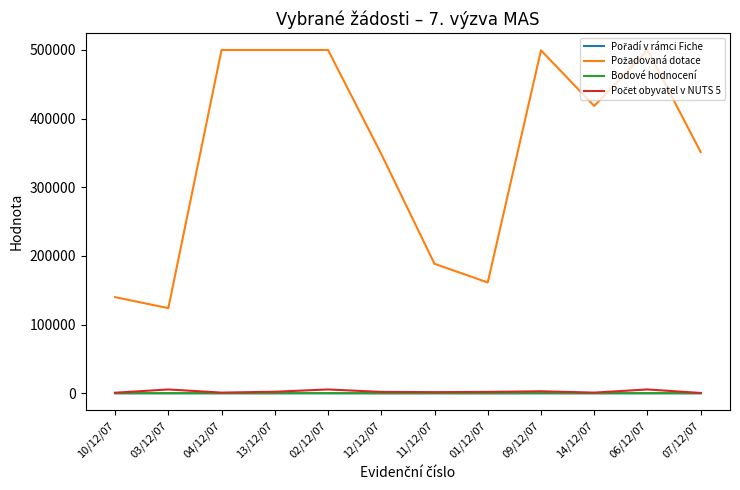

Count the number of categories in the chart.

12